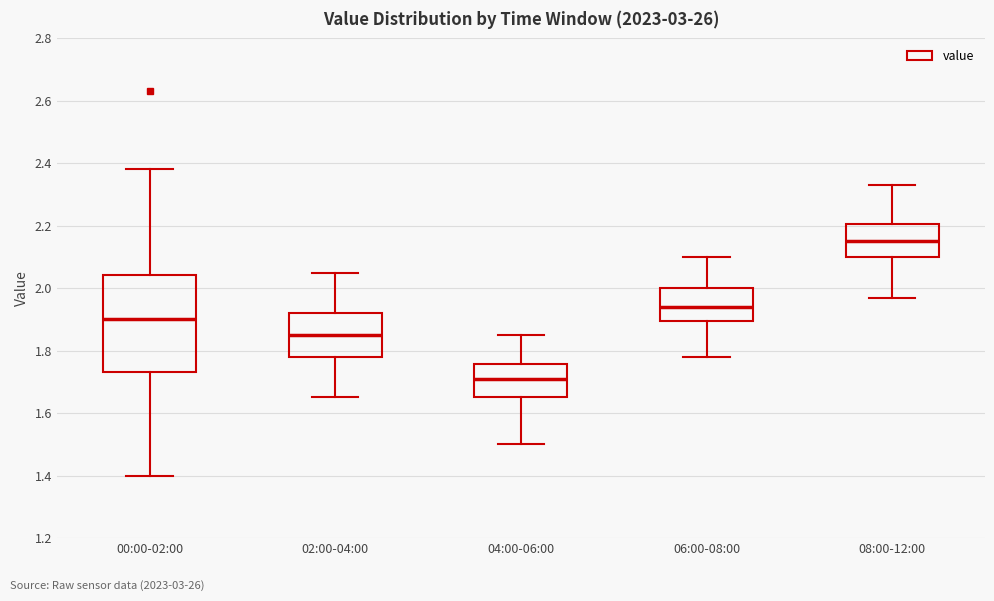

Where does the lower whisker of the box for 02:00-04:00 end on the y-axis? The values are not printed on the chart, so give them approximately, as read against the axis.

1.66